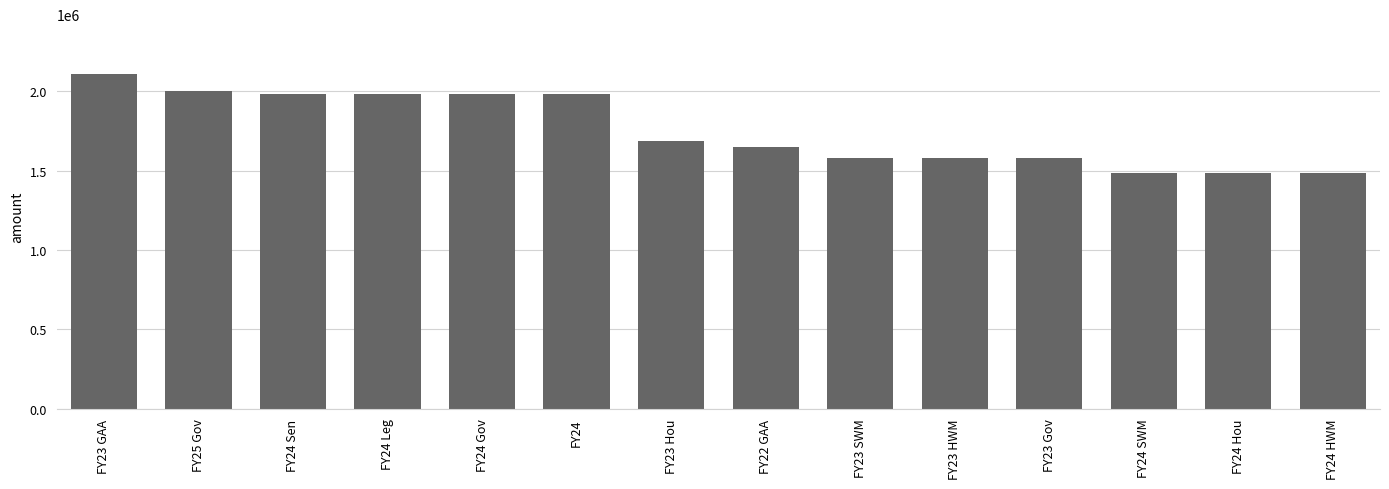

What is the difference between the values at FY23 Gov and FY22 GAA?

65954